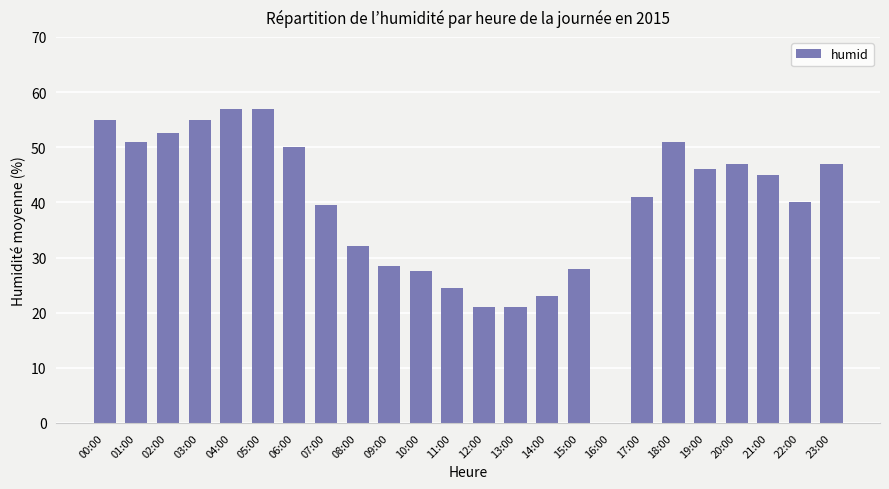

Reading left to right, what are all the values shown in this chart?

00:00=55.0	01:00=51.0	02:00=52.5	03:00=55.0	04:00=57.0	05:00=57.0	06:00=50.0	07:00=39.5	08:00=32.0	09:00=28.5	10:00=27.5	11:00=24.5	12:00=21.0	13:00=21.0	14:00=23.0	15:00=28.0	16:00=0.0	17:00=41.0	18:00=51.0	19:00=46.0	20:00=47.0	21:00=45.0	22:00=40.0	23:00=47.0